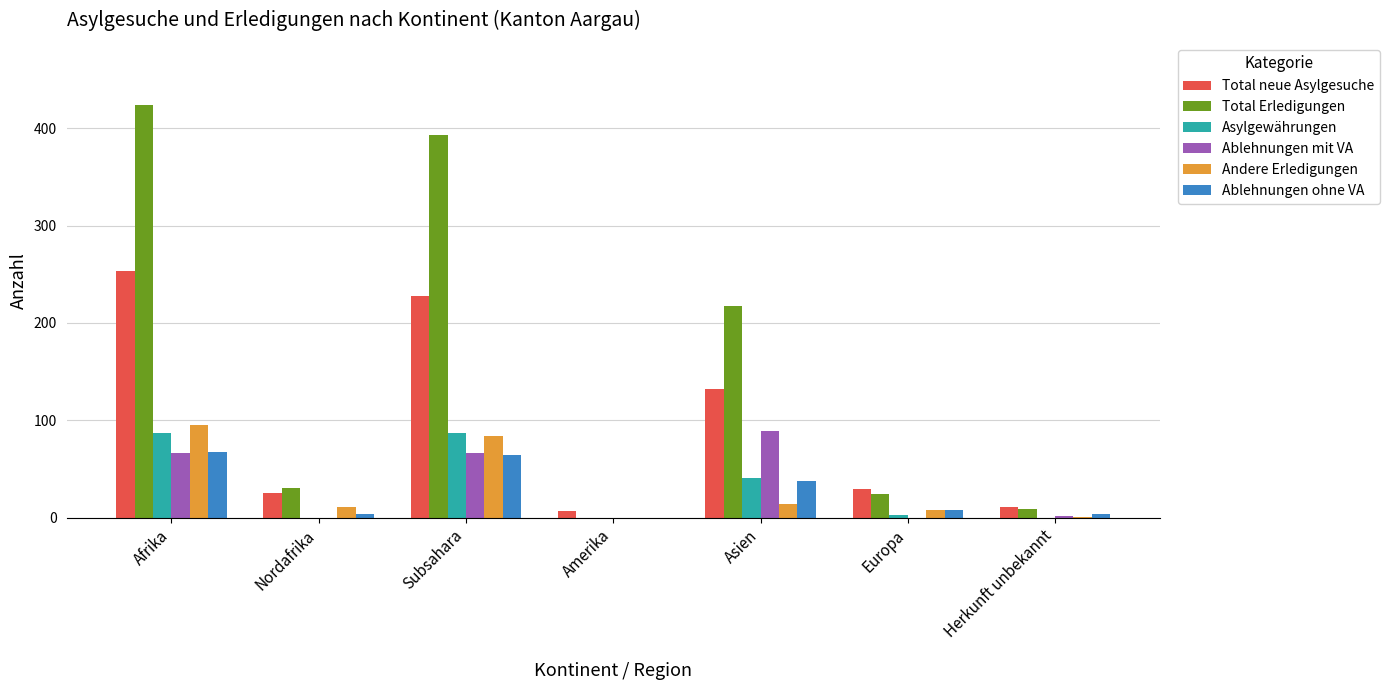

What is the sum of the Andere Erledigungen values at Europa and Nordafrika?

19